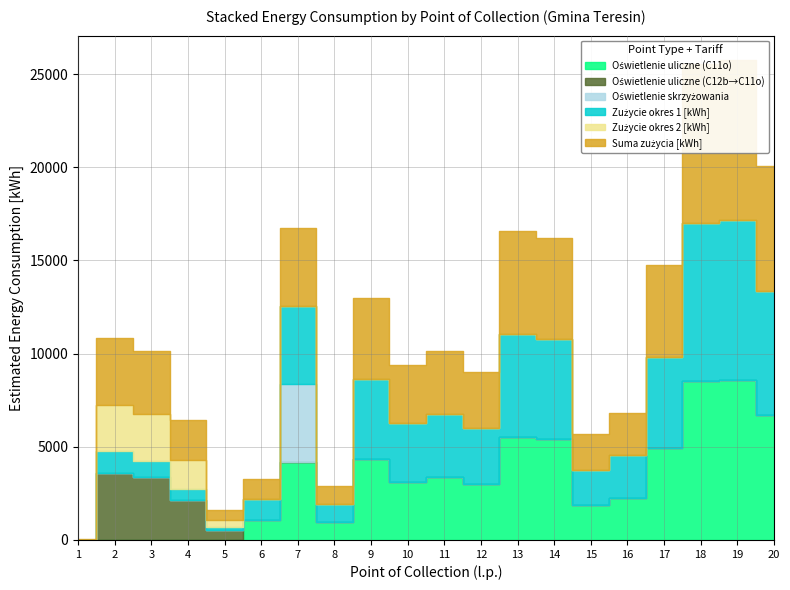

True or false: Suma zużycia [kWh] has a value of 8591 at 19.

True